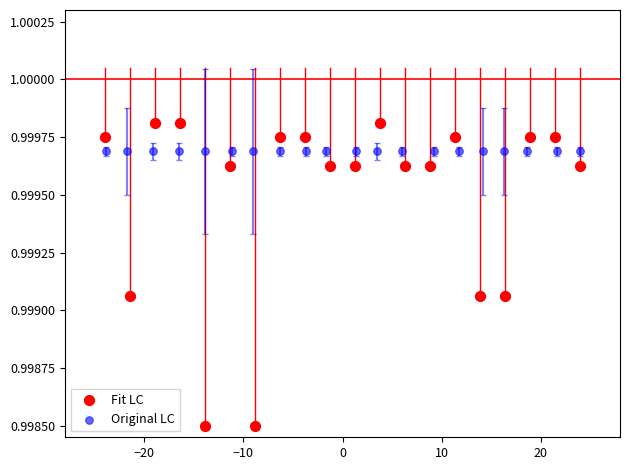

Which series reaches the minimum Y coordinate?

Fit LC